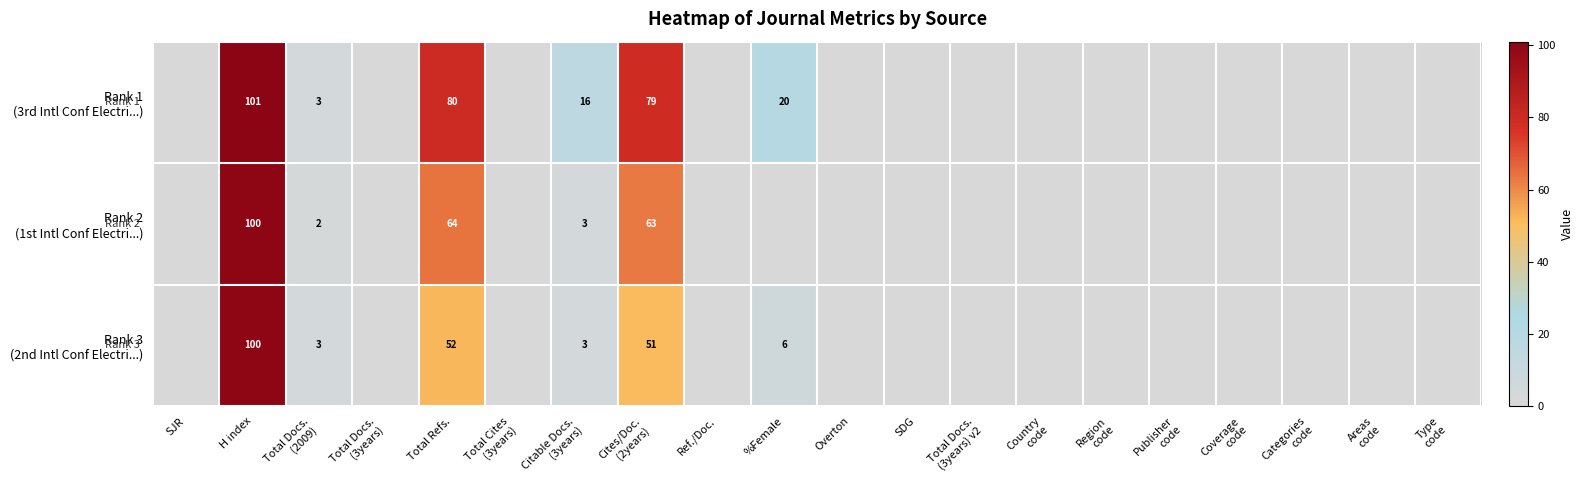

At Categories code, list the series in order from smallest to largest.

Rank 1 (3rd Intl Conf Electri...), Rank 2 (1st Intl Conf Electri...), Rank 3 (2nd Intl Conf Electri...)